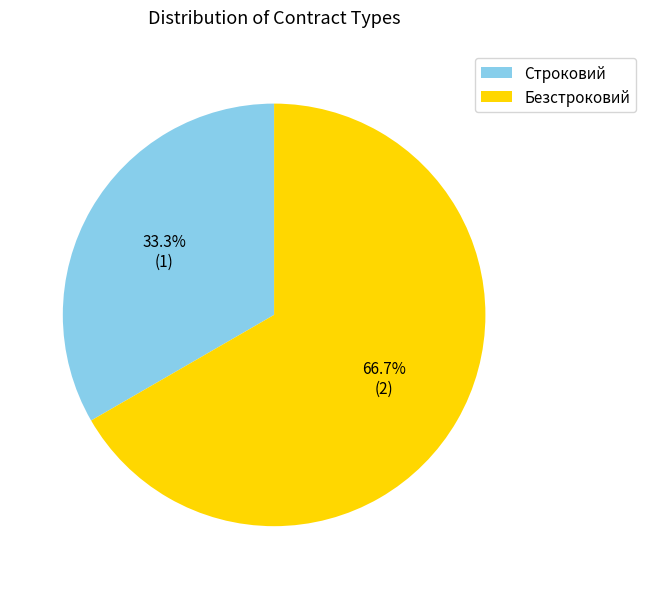

The Безстроковий slice represents 82% of the pie. True or false?

False